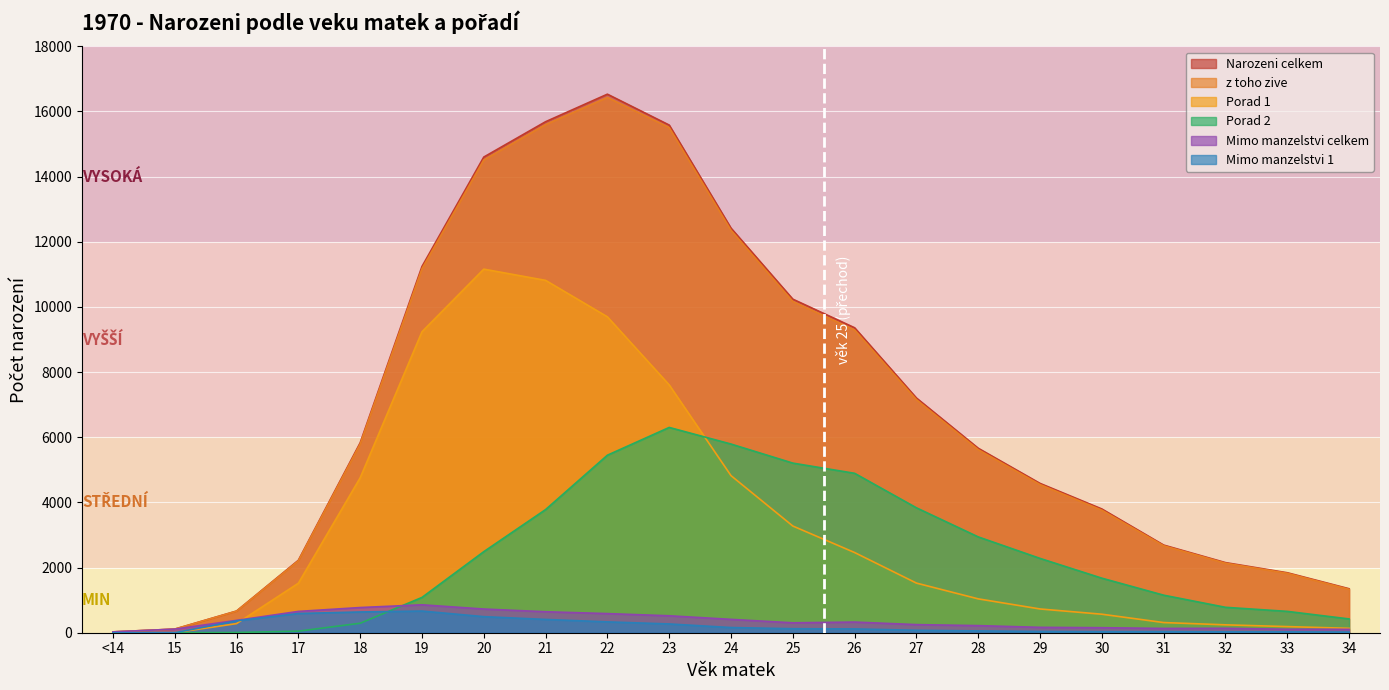

The Mimo manzelstvi celkem series shows 106 at 33. True or false?

True